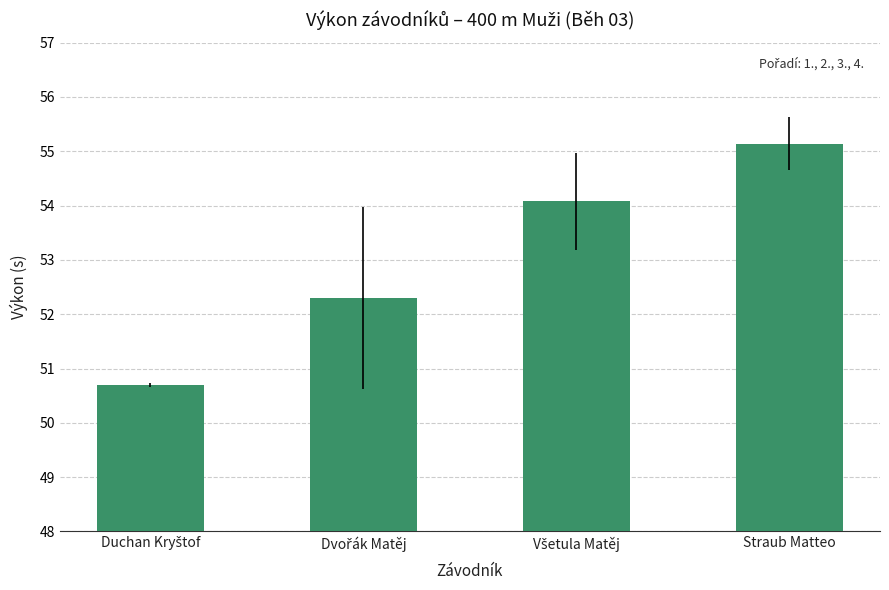

Read the value at Straub Matteo.

55.1